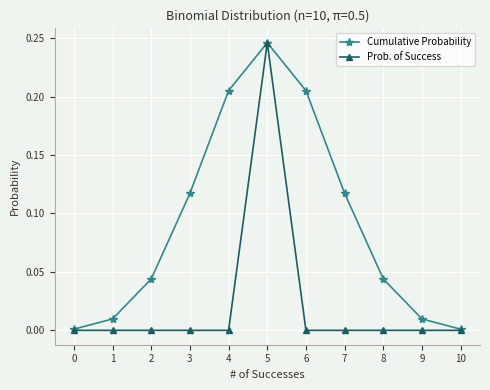

Count the number of data series in this chart.

2